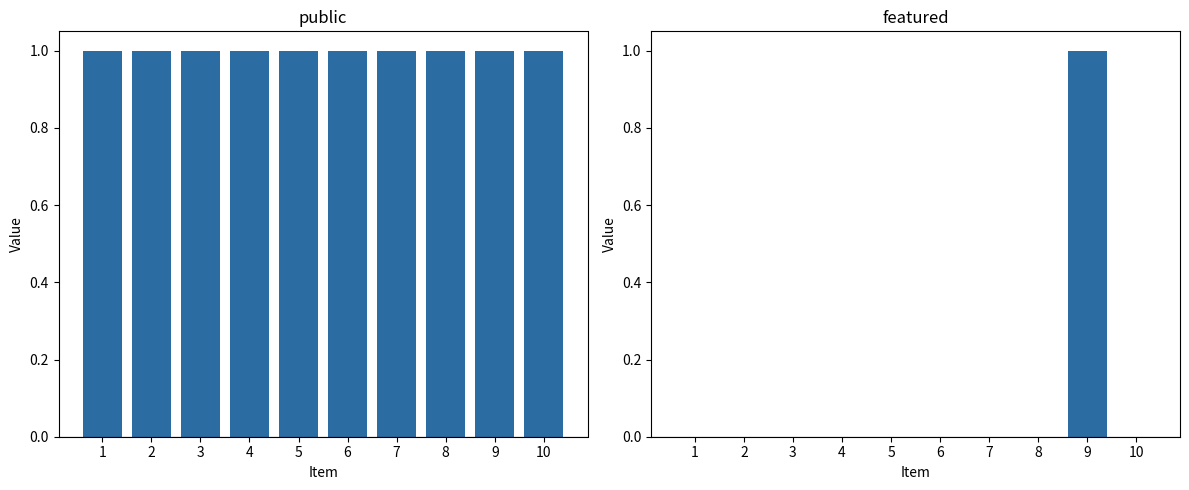

What is the sum of all public values?

10